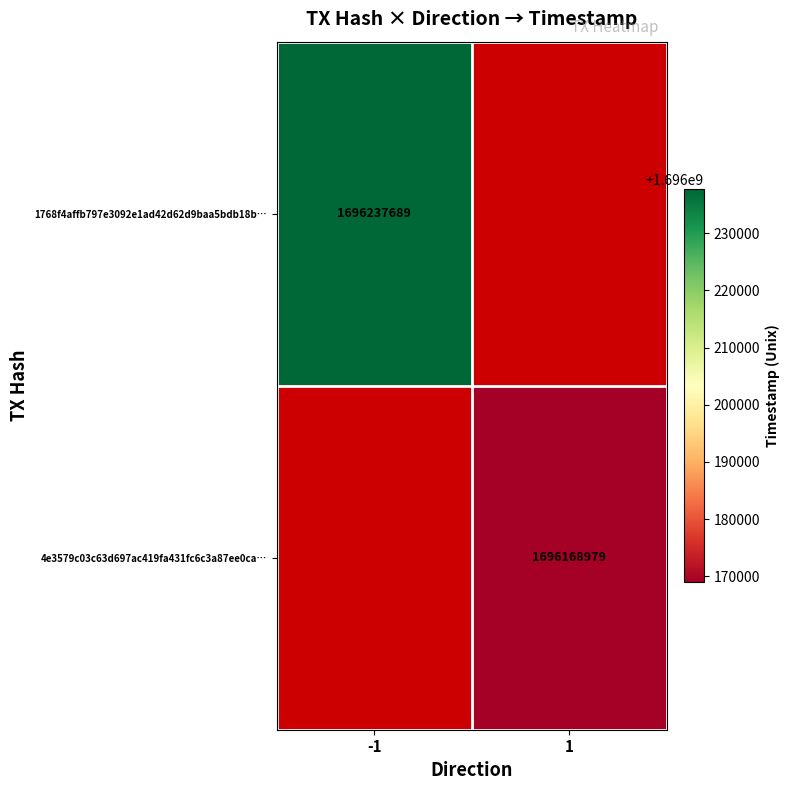

Is the value of 4e3579c03c63d697ac419fa431fc6c3a87ee0ca… at 1 greater than the value of 1768f4affb797e3092e1ad42d62d9baa5bdb18b… at -1?

No